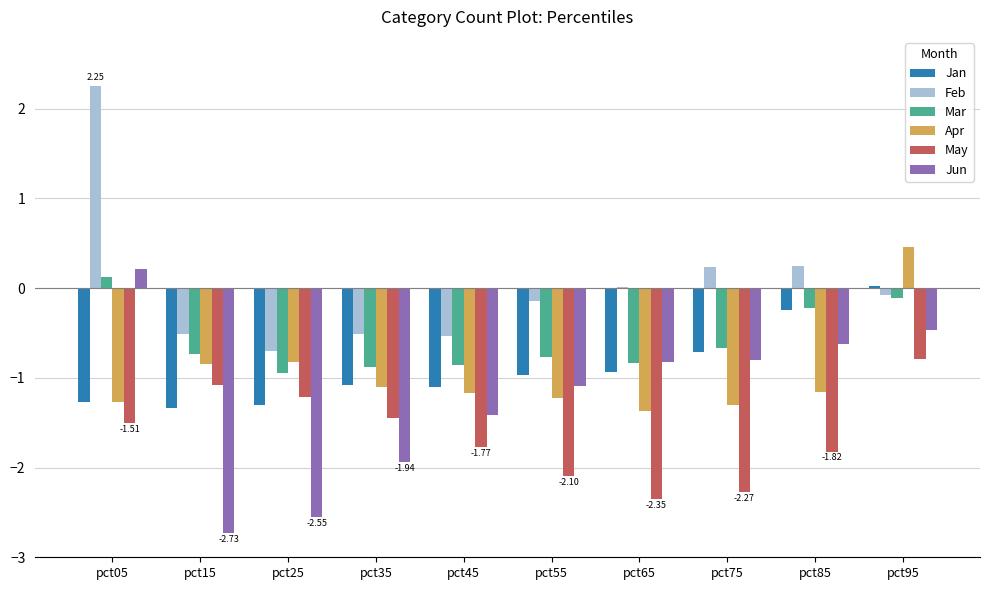

What is the sum of all Jan values?

-8.9